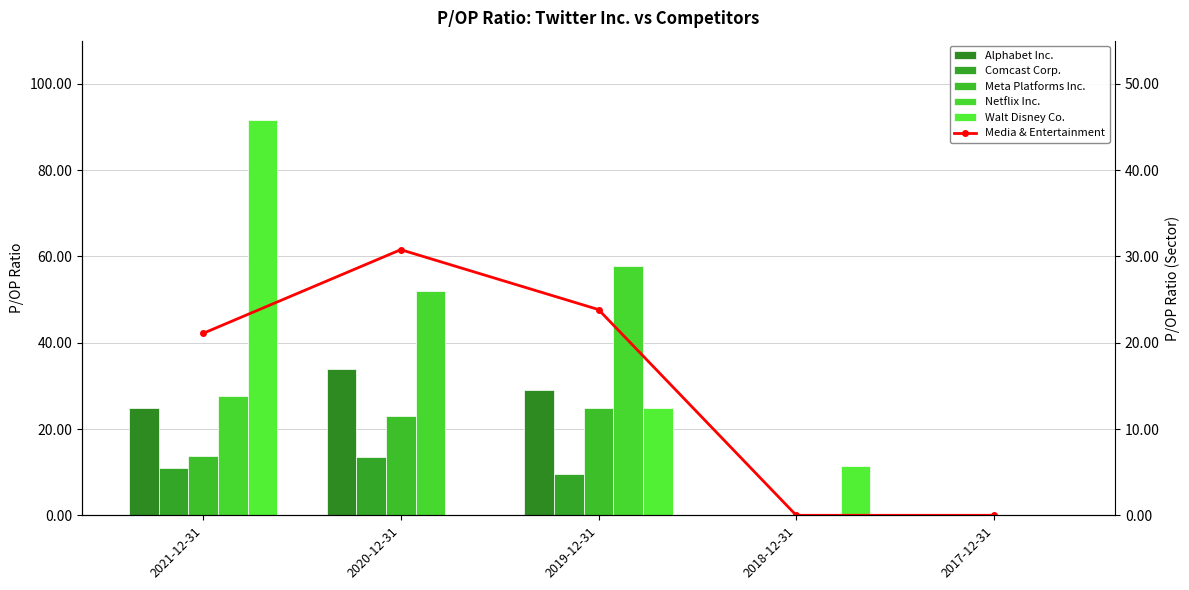

List the labels in order of Media & Entertainment value, largest first.

2020-12-31, 2019-12-31, 2021-12-31, 2018-12-31, 2017-12-31